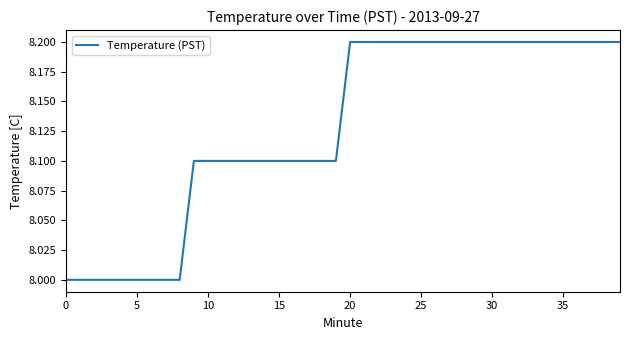

What is the maximum value shown in the chart?

8.2